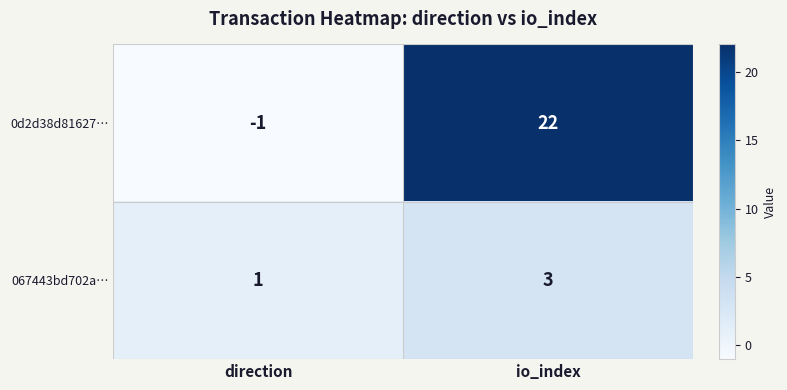

Is it true that 067443bd702a… equals 1 at direction?

True